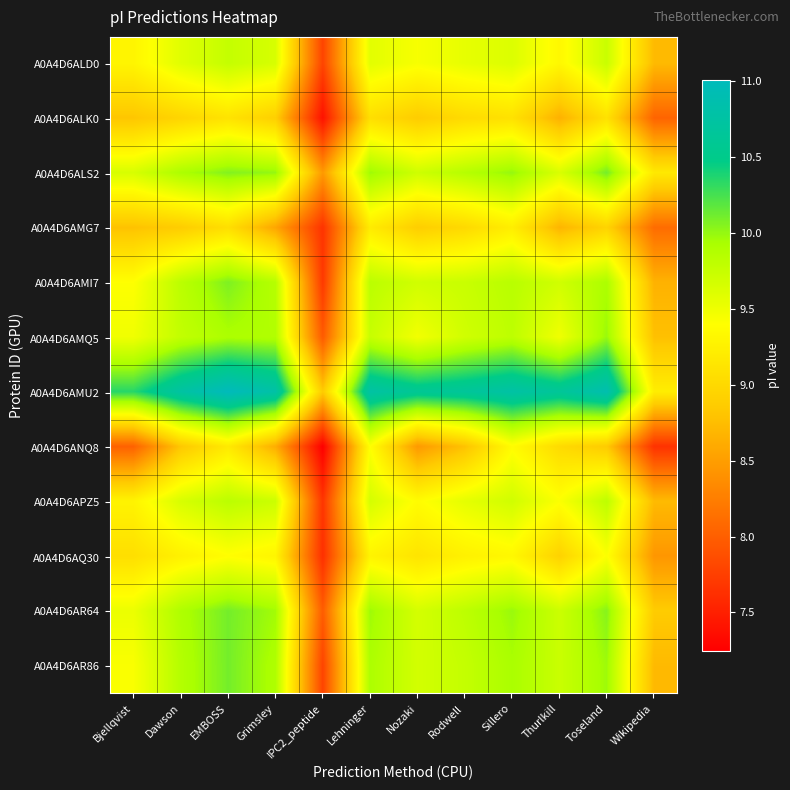

Which series has the largest total across all categories?

A0A4D6AMU2